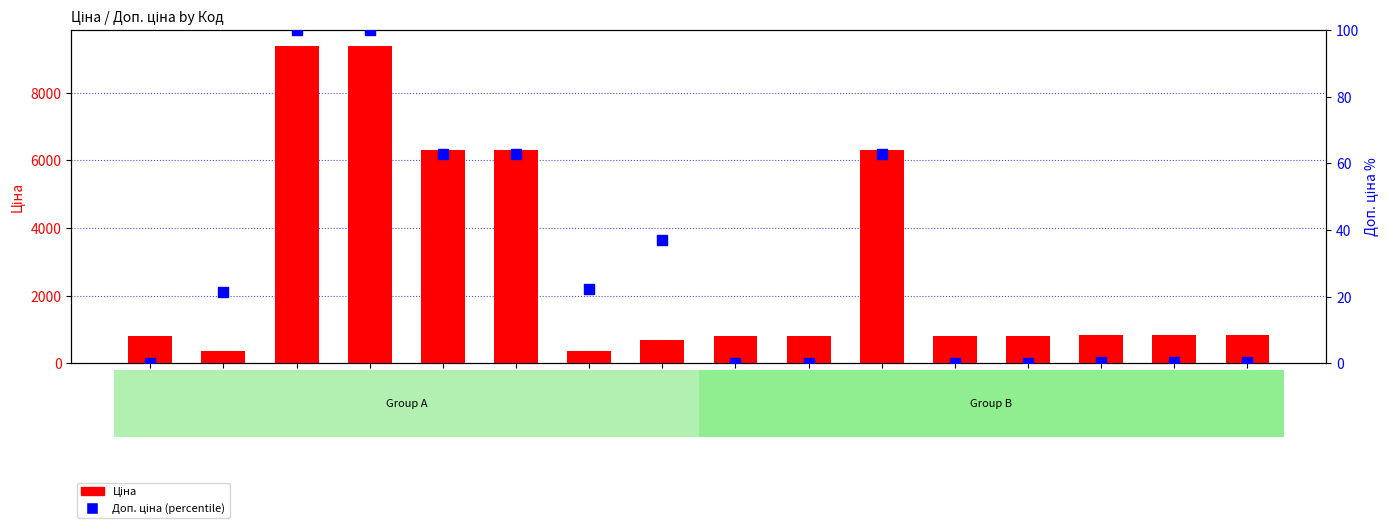

Which series has the largest total across all categories?

Ціна